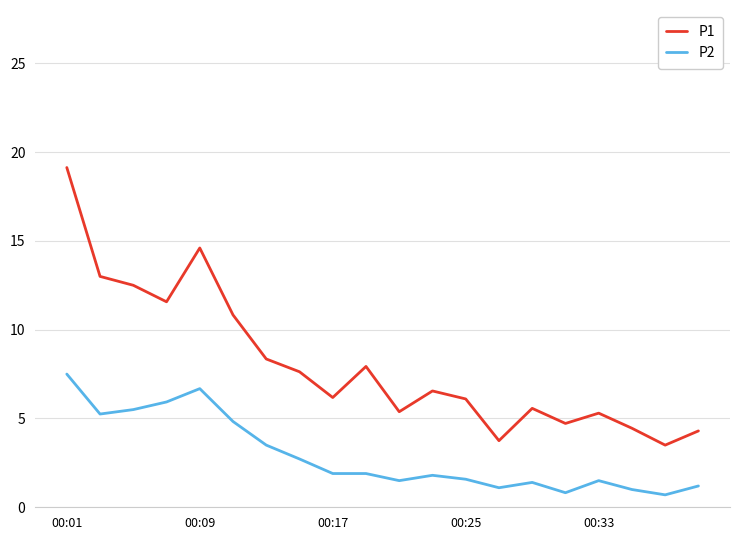

Rank the series by their average value, from lowest to highest.

P2, P1